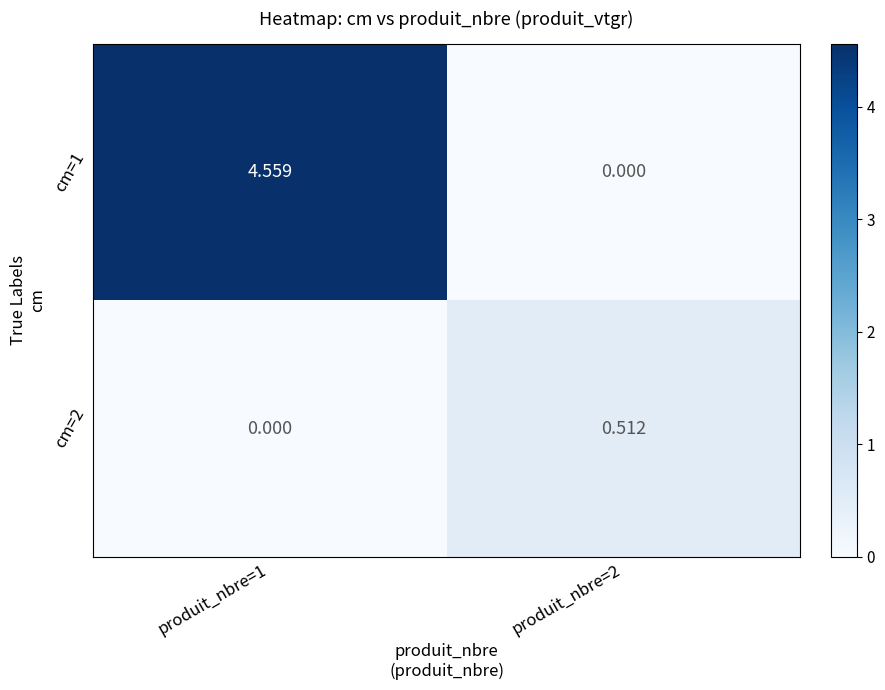

Is the value of cm=1 at produit_nbre=2 greater than the value of cm=2 at produit_nbre=2?

No